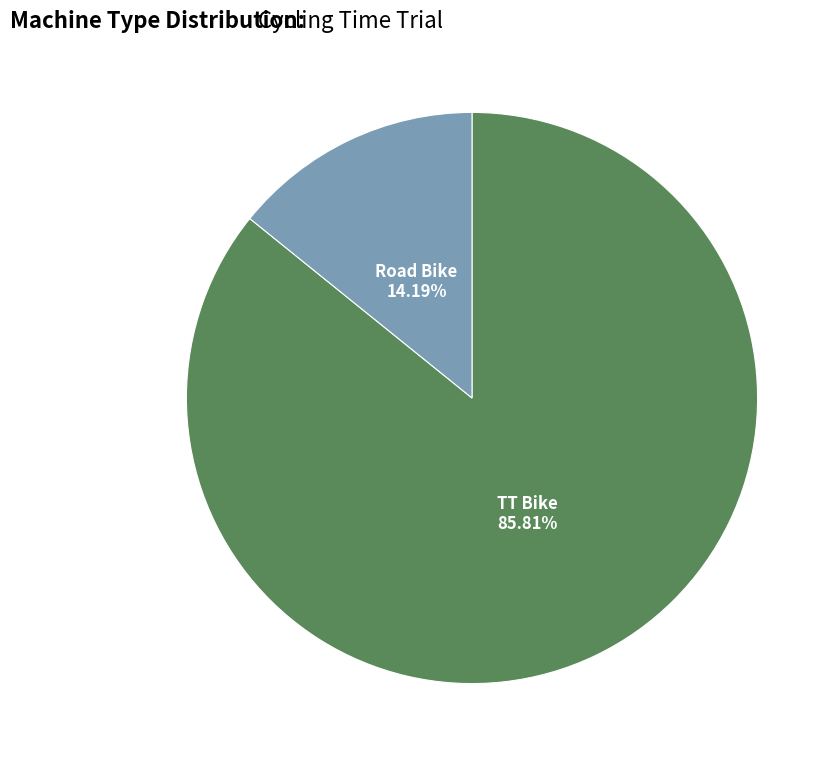

Is the sum of Road Bike and TT Bike greater than half?

Yes